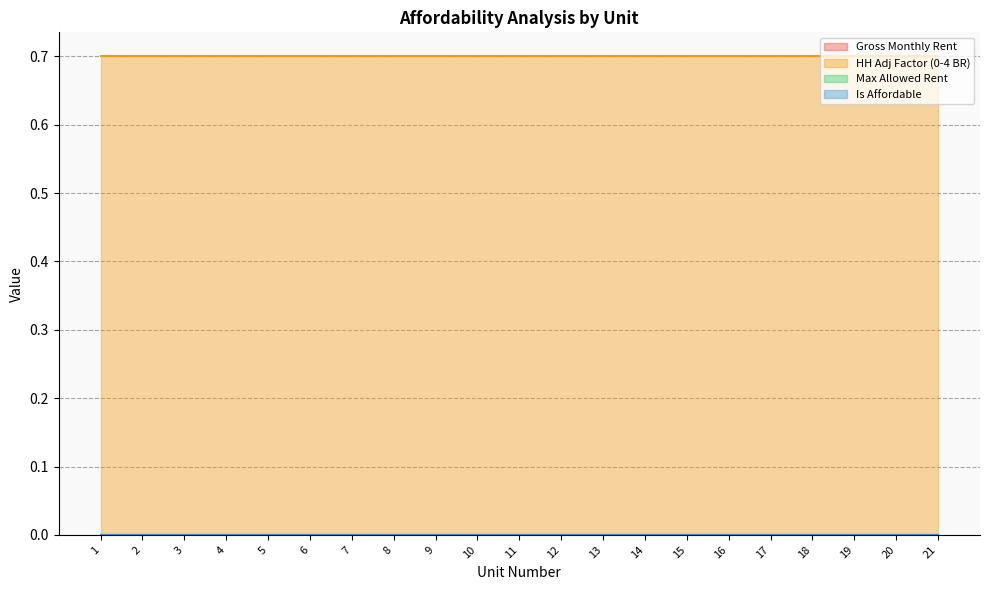

How many lines are shown in the chart?

4